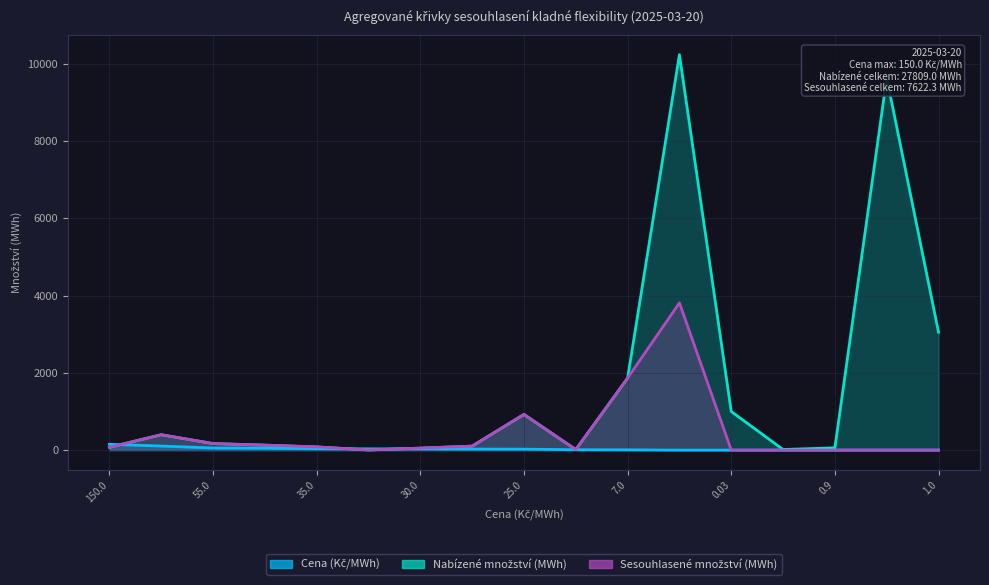

Between 105.0 and 55.0, which series saw the biggest shift?

Nabízené množství (MWh)